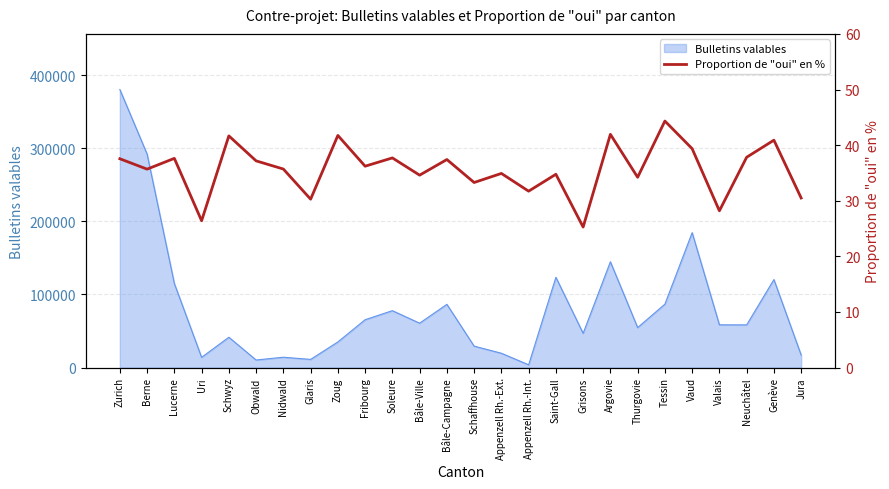

Is it true that the value at Fribourg is 36.2?

True